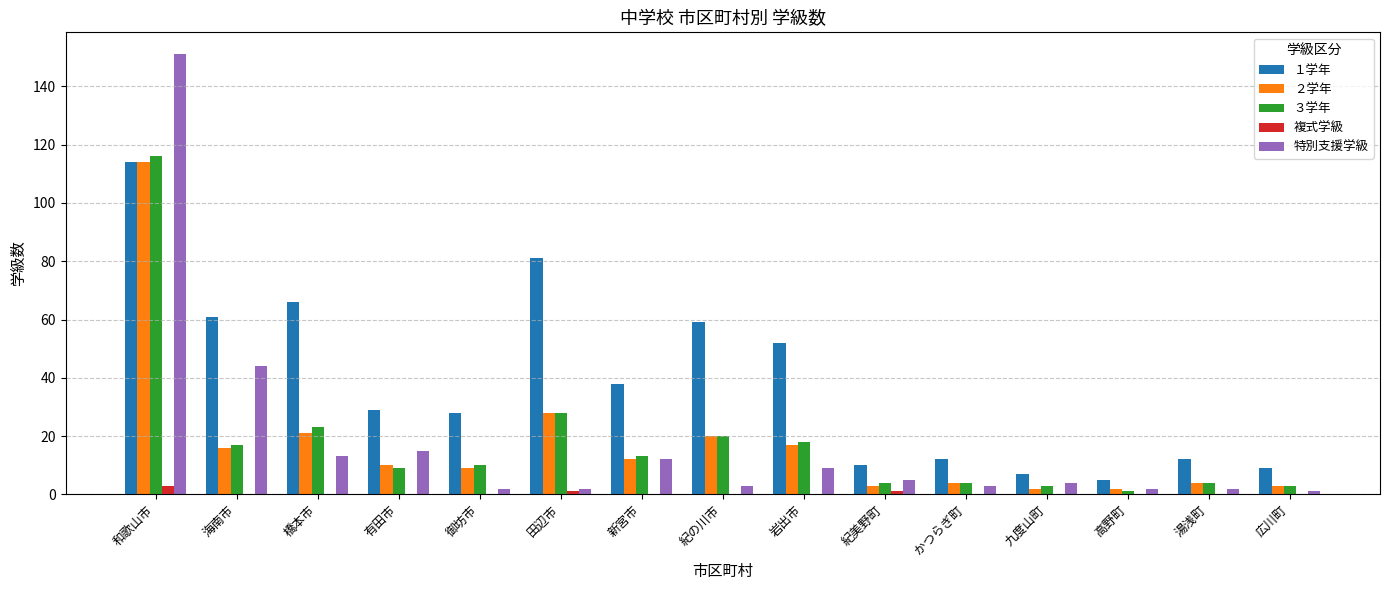

Reading right to left, list all the values displayed in this chart.

１学年: 9	12	5	7	12	10	52	59	38	81	28	29	66	61	114
２学年: 3	4	2	2	4	3	17	20	12	28	9	10	21	16	114
３学年: 3	4	1	3	4	4	18	20	13	28	10	9	23	17	116
複式学級: 0	0	0	0	0	1	0	0	0	1	0	0	0	0	3
特別支援学級: 1	2	2	4	3	5	9	3	12	2	2	15	13	44	151